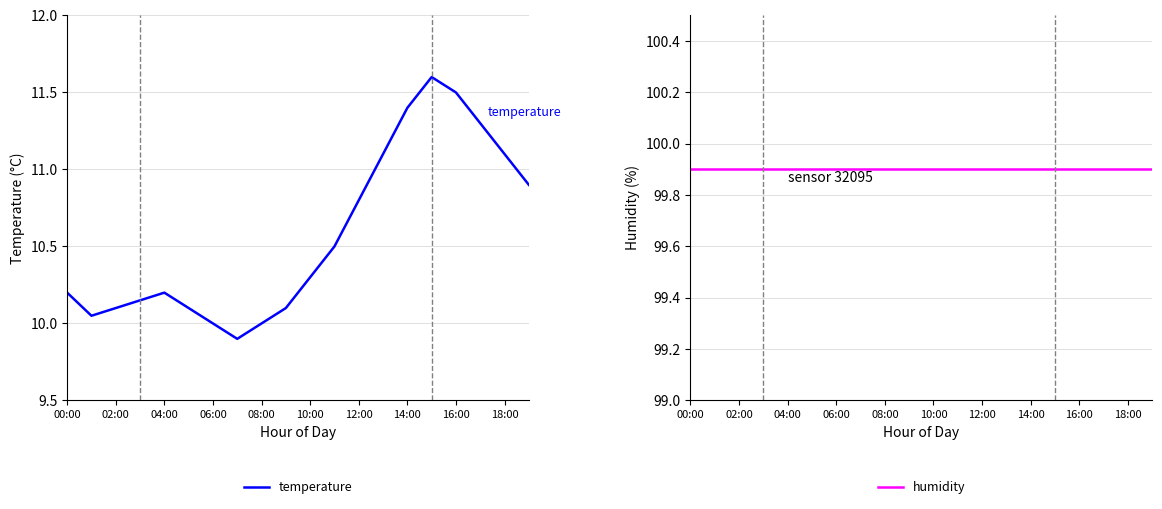

The temperature series shows 10.9 at 19. True or false?

True